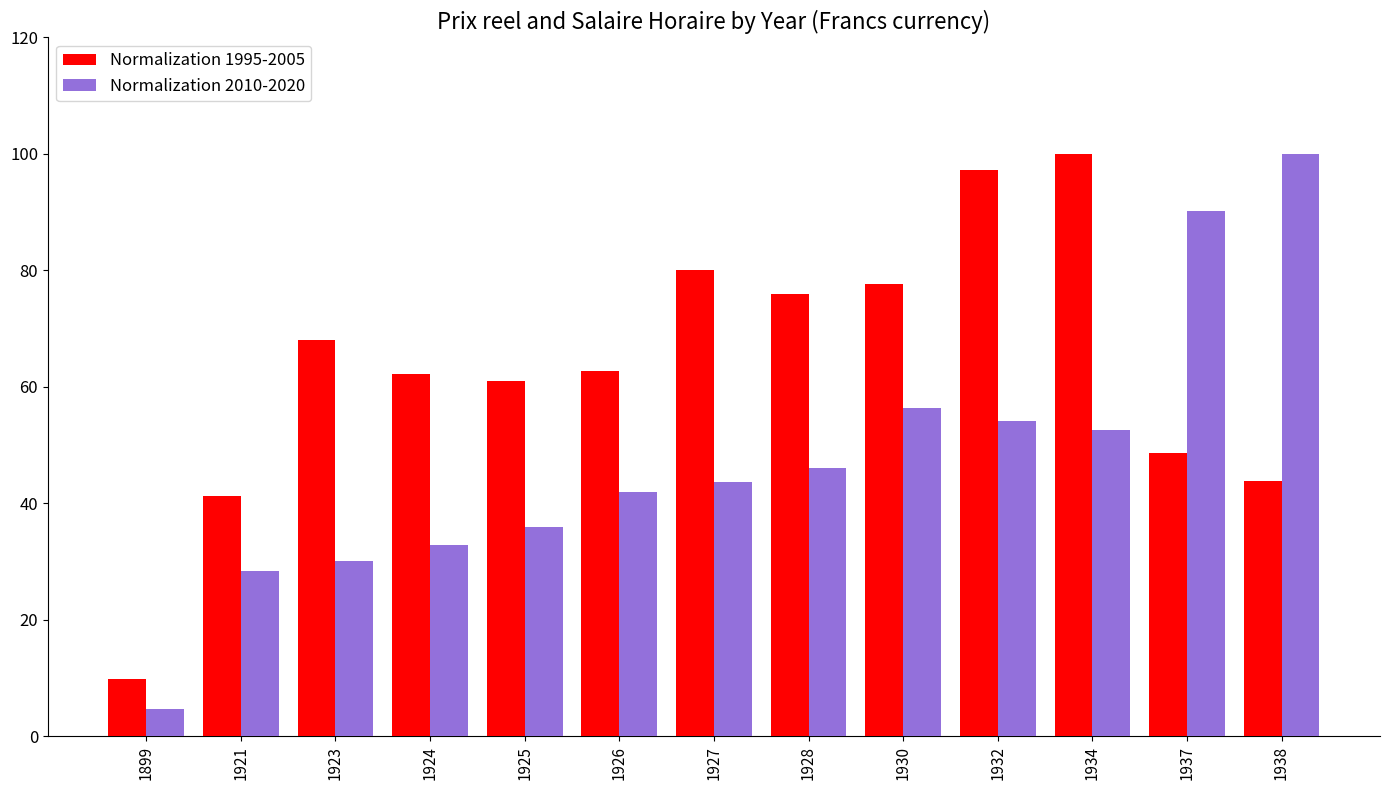

The Normalization 1995-2005 series shows 37.7 at 1924. True or false?

False